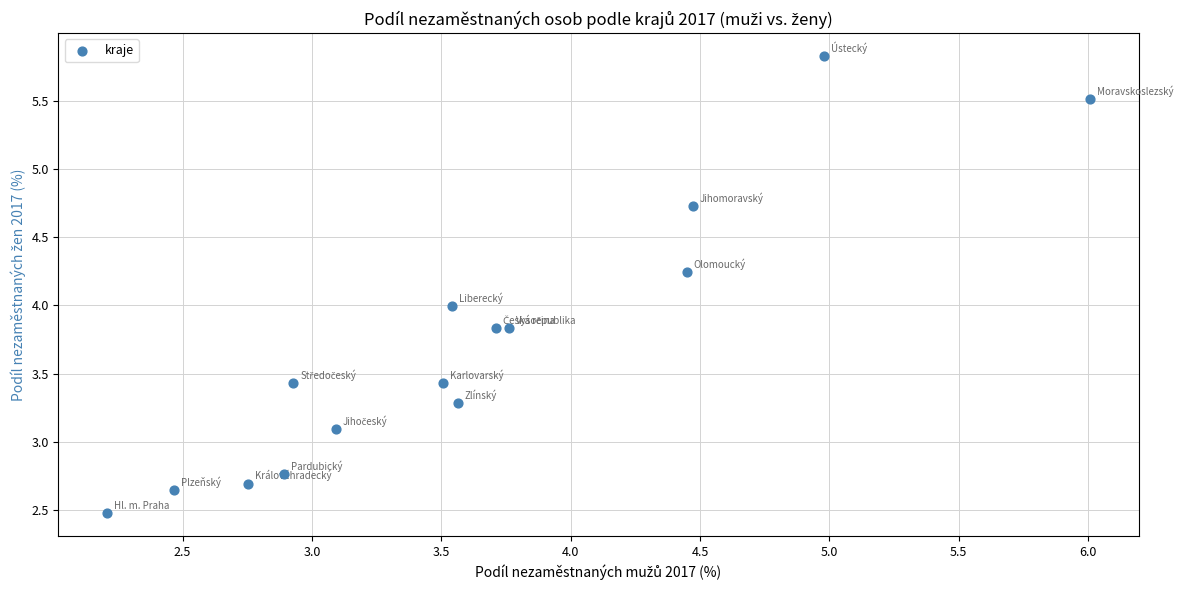

What is the range of Y values (max minus min)?

3.4